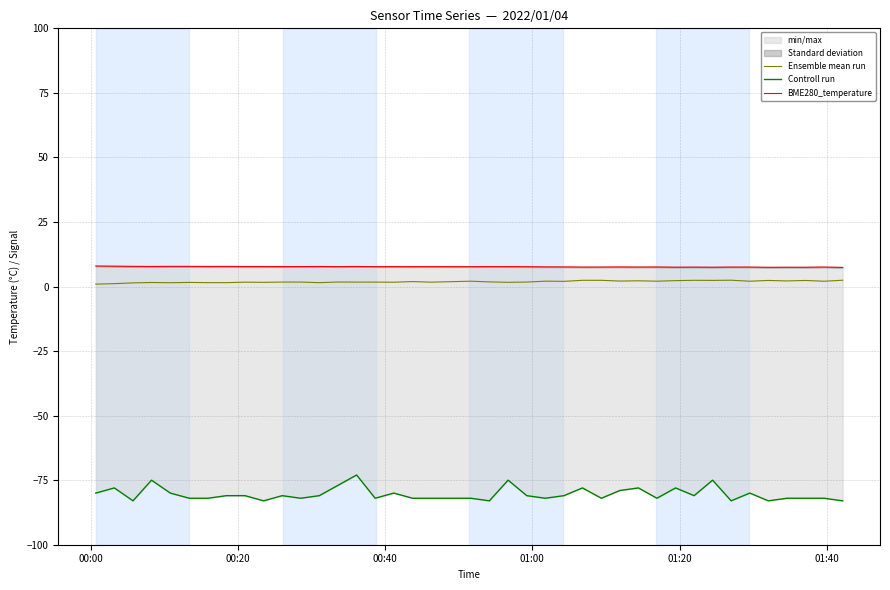

Which series has the largest total across all categories?

BME280_temperature